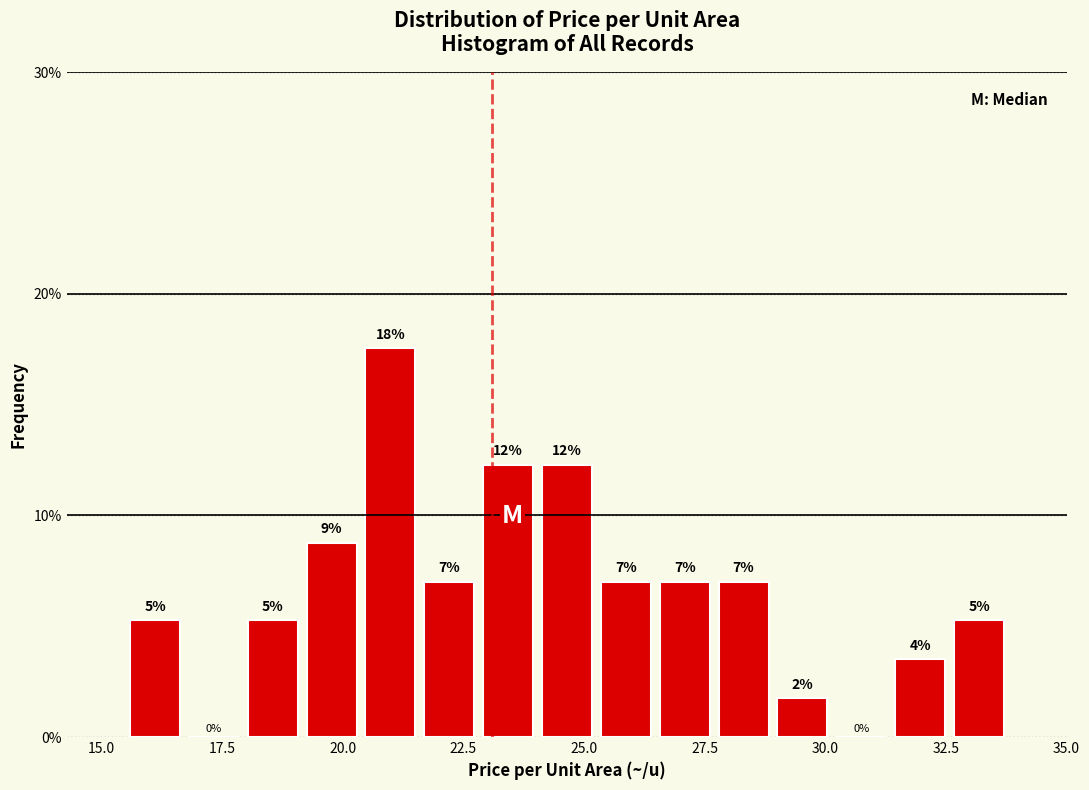

Around what value on the x-axis is the tallest bar? Give the approximate position of its centre, as read against the axis.

21.0